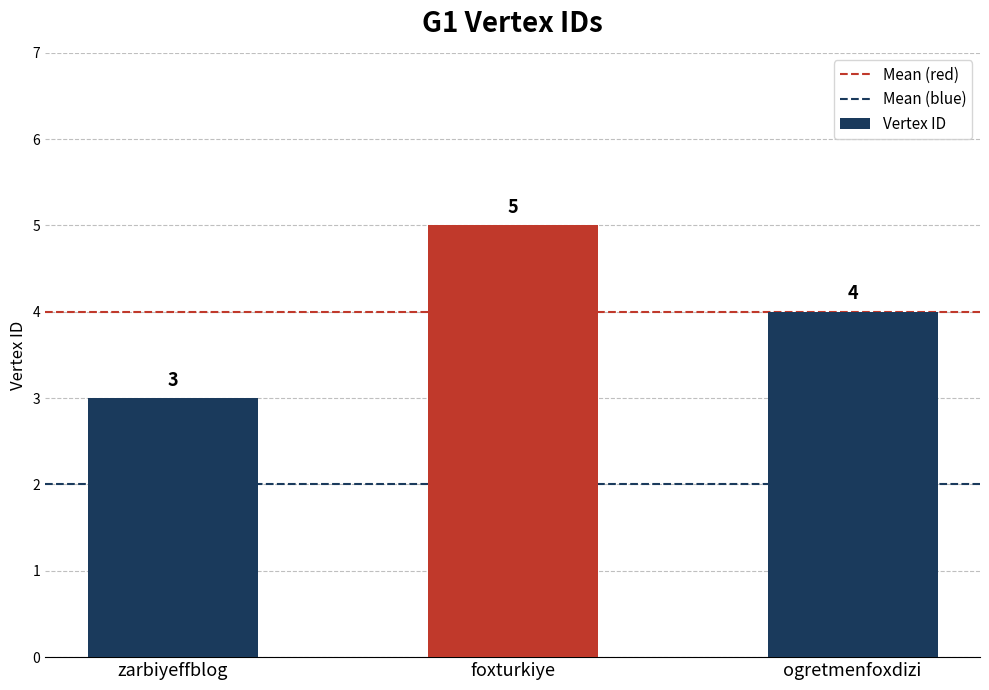

The value at ogretmenfoxdizi is 4. True or false?

True